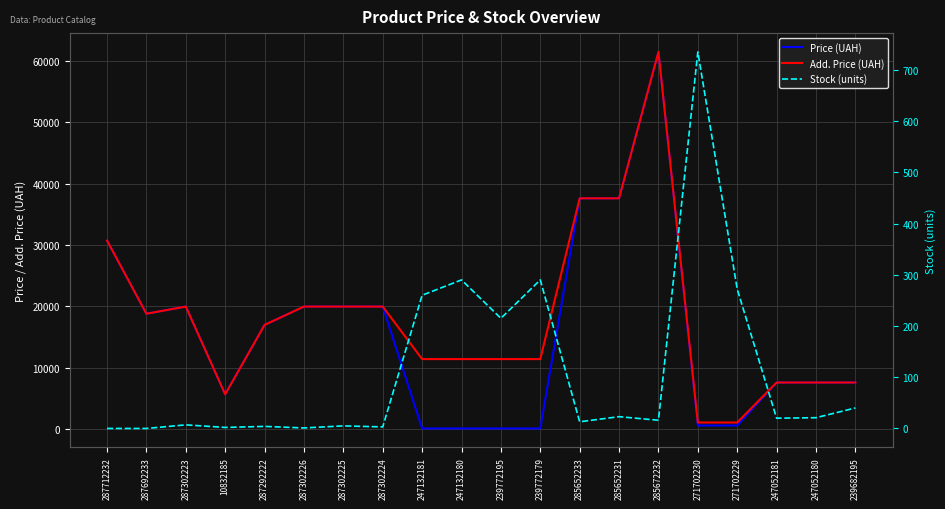

Rank the series by their maximum value, from lowest to highest.

Stock (units), Price (UAH), Add. Price (UAH)